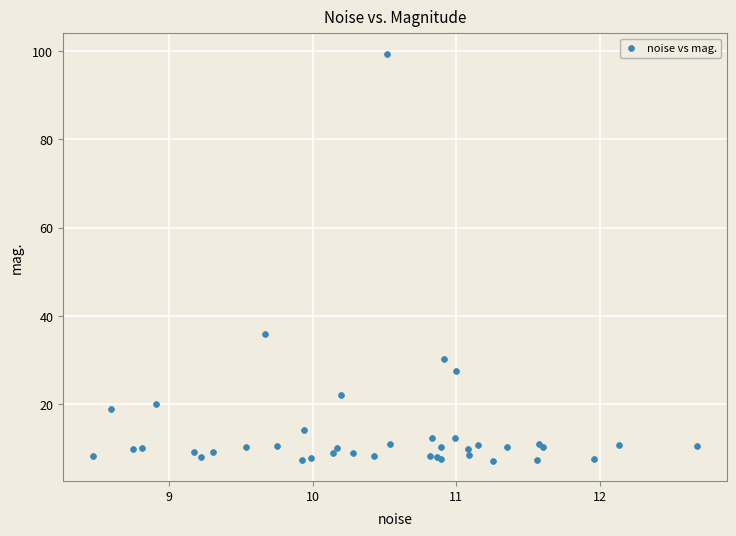

What Y value in the scatter plot is closest to 53?

35.9